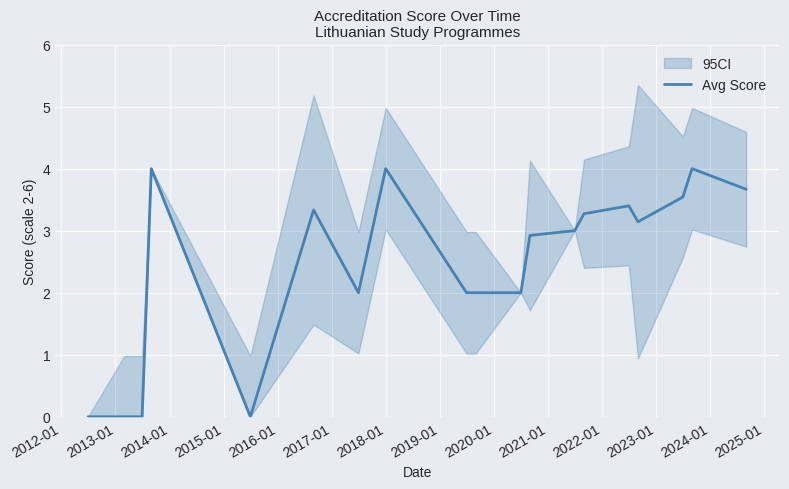

What is the average value?

2.4